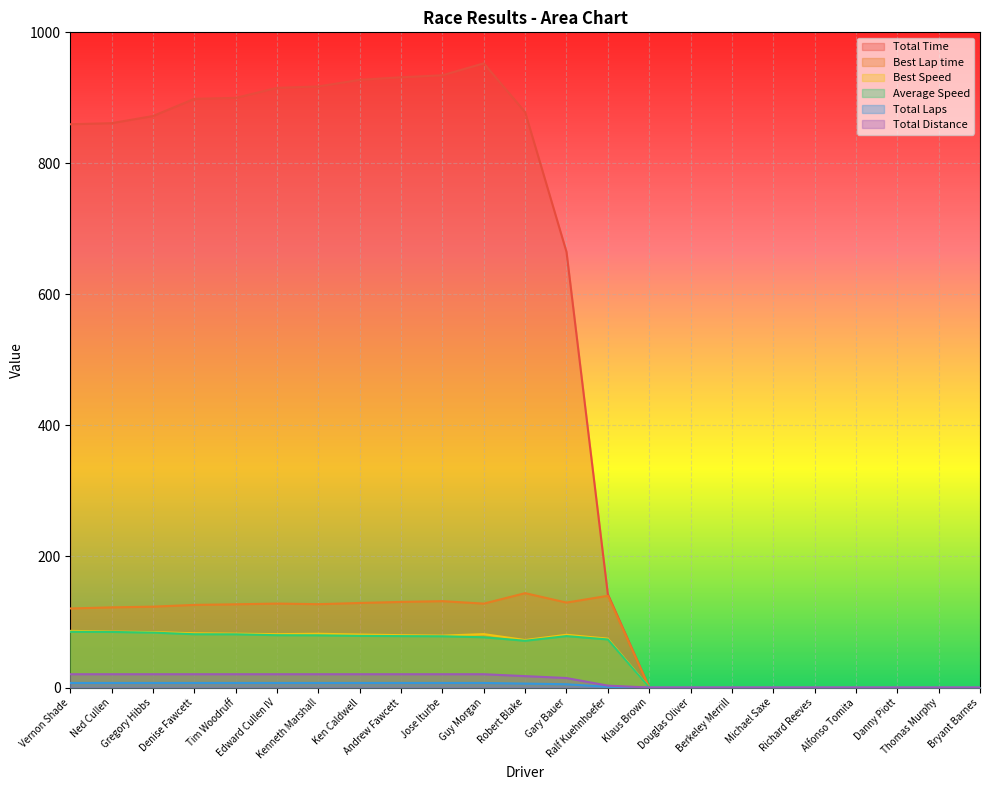

True or false: Best Lap time has a value of 47.9 at Klaus Brown.

False